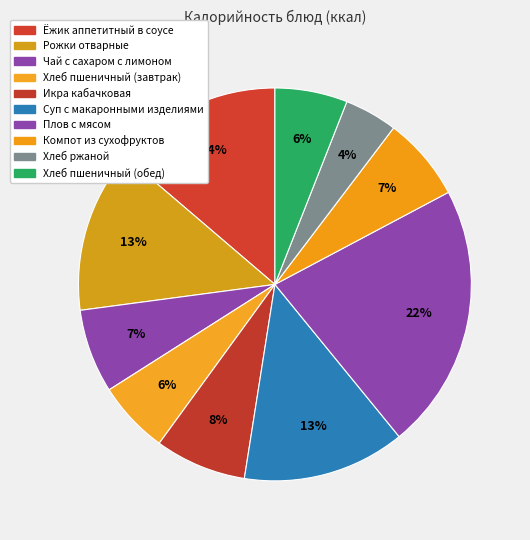

How many slices are in this pie chart?

10